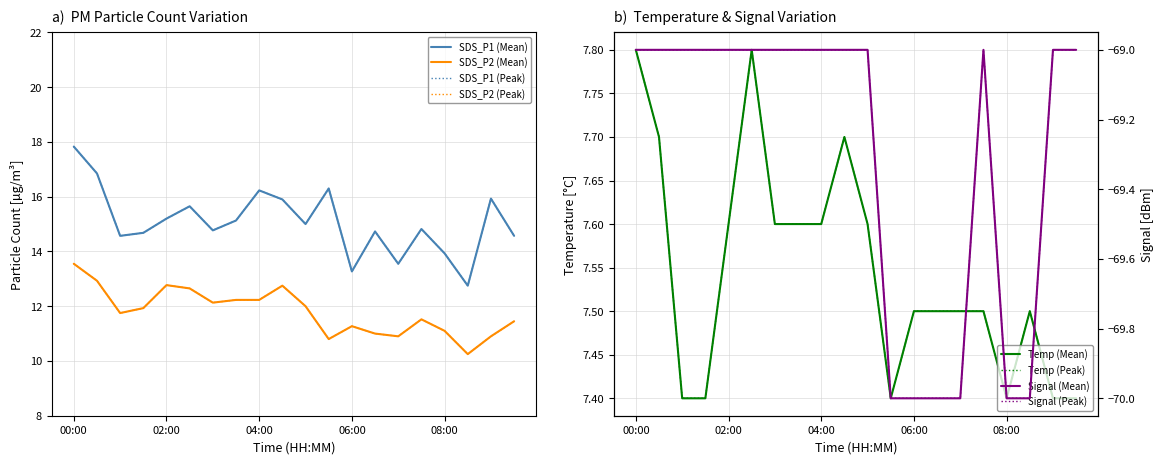

What are all the series names shown in the legend?

SDS_P1, SDS_P2, Temp, Signal